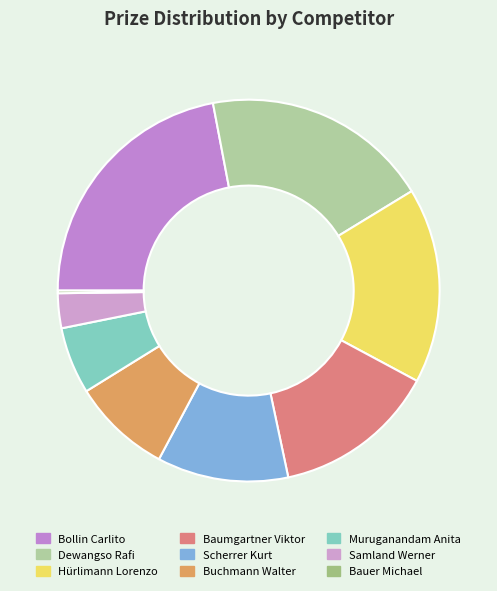

Is it true that Buchmann Walter is 15% of the pie?

False